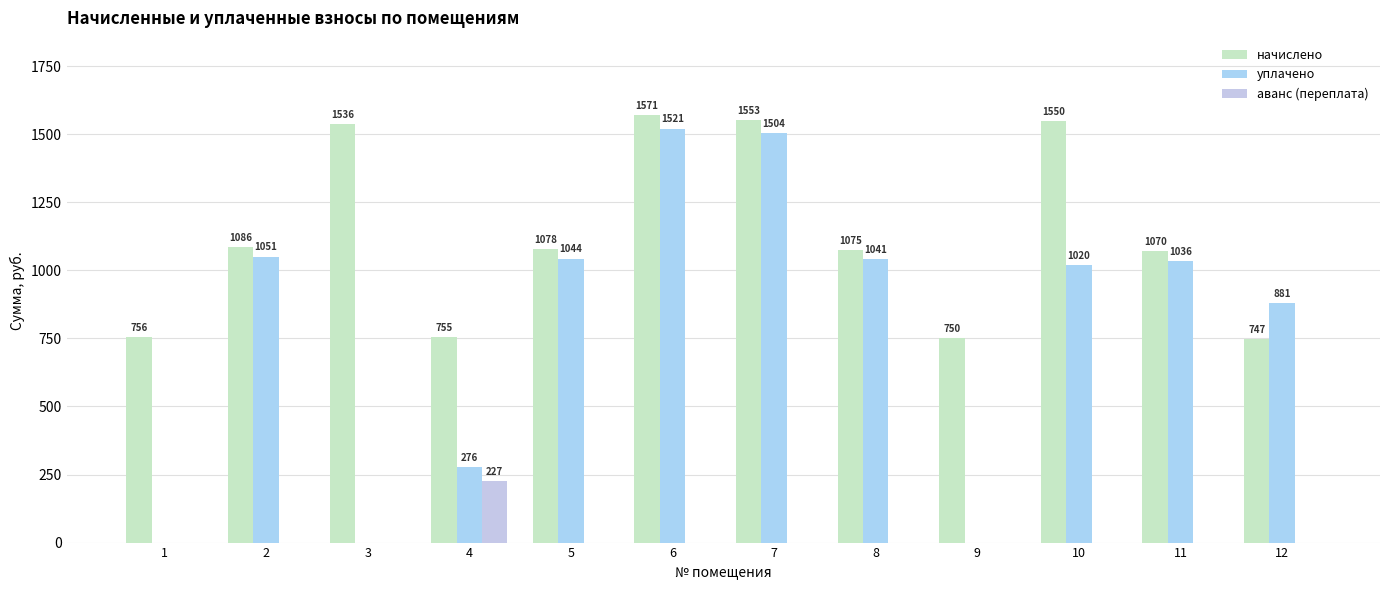

How many values in аванс (переплата) are above zero?

1